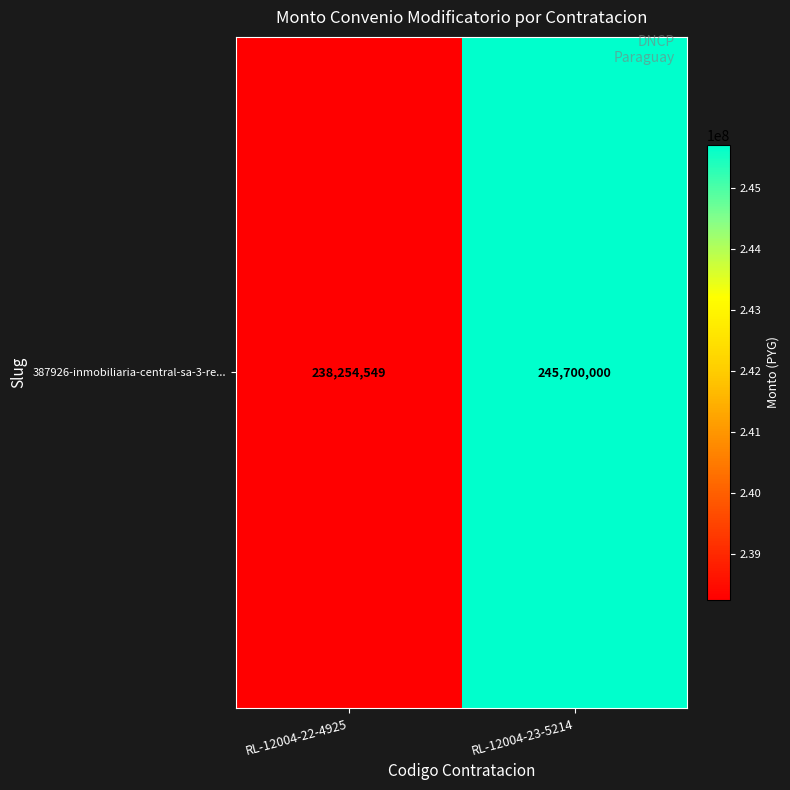

True or false: the data shows 377509665 at RL-12004-22-4925.

False